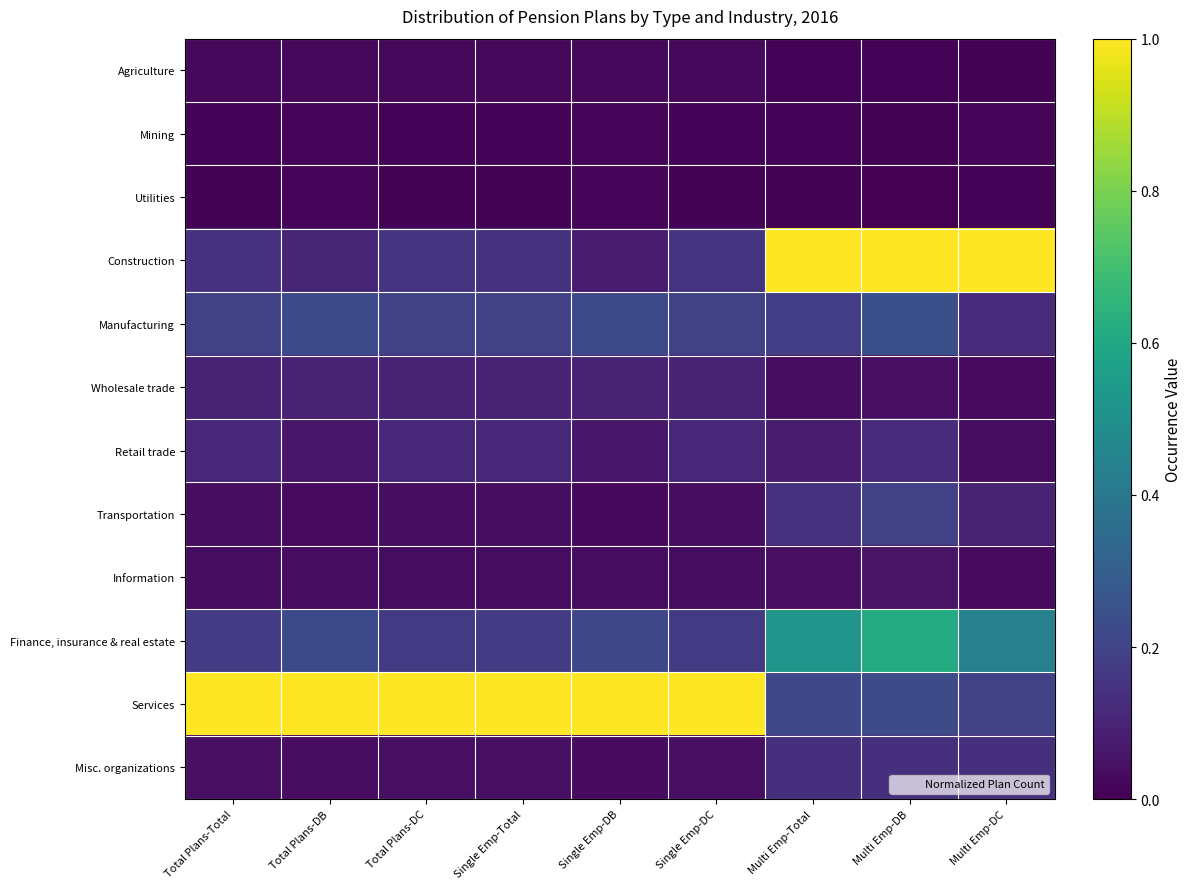

At which category is the sum across all series the highest?

Multi Emp-DB